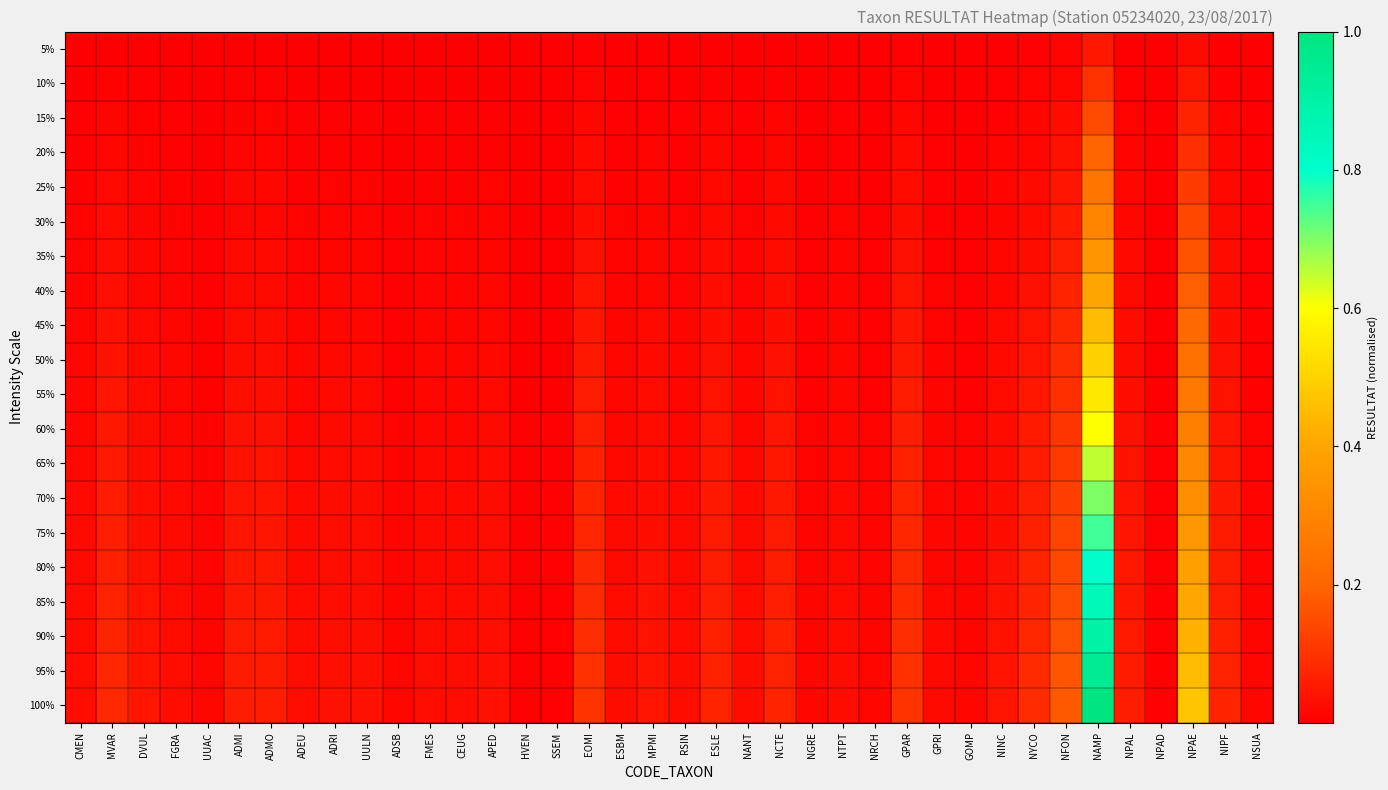

Which series changed the most between UULN and NPAE?

100%